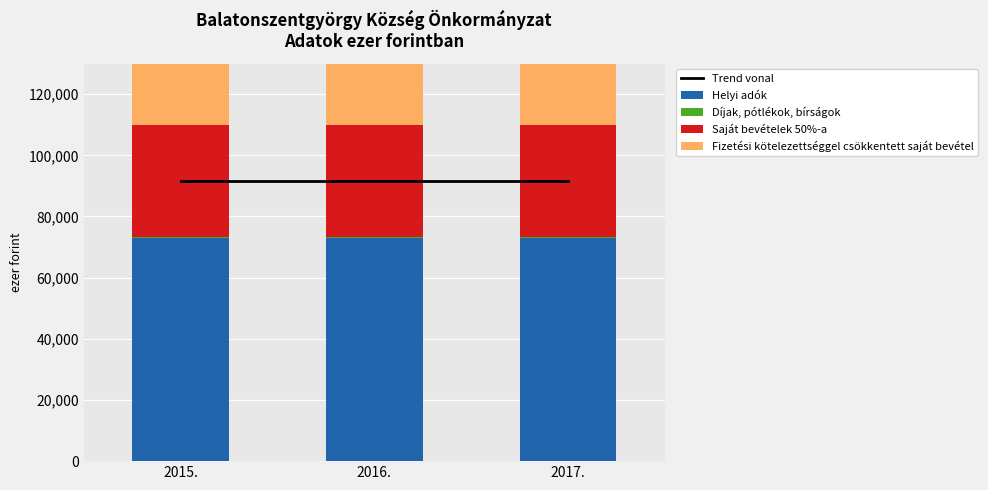

Does the chart contain any negative values?

No